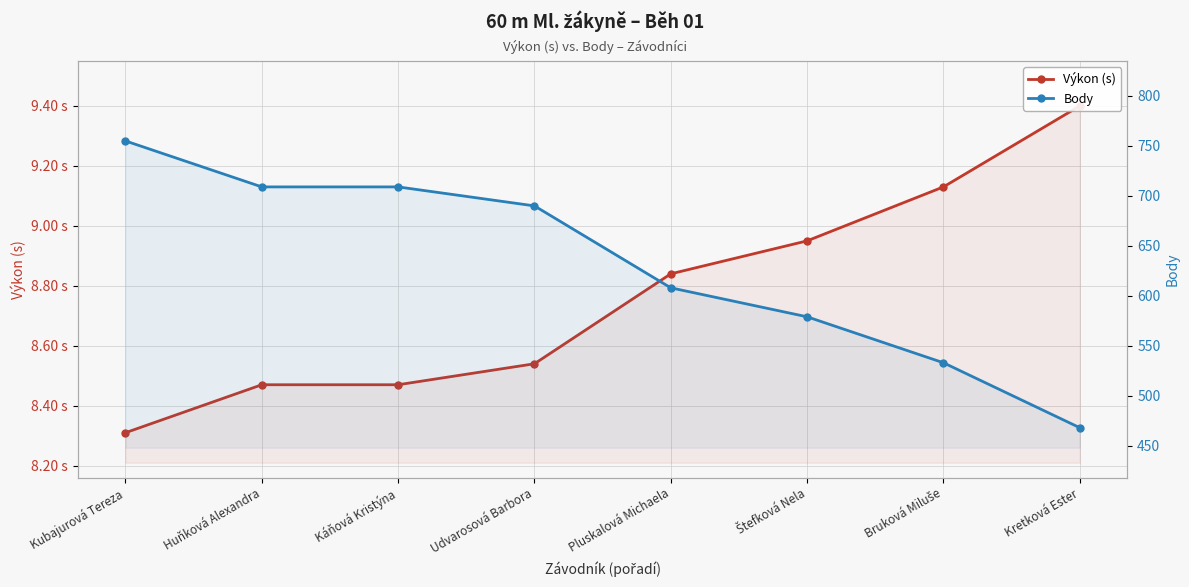

At which category is the sum across all series the highest?

Kubajurová Tereza